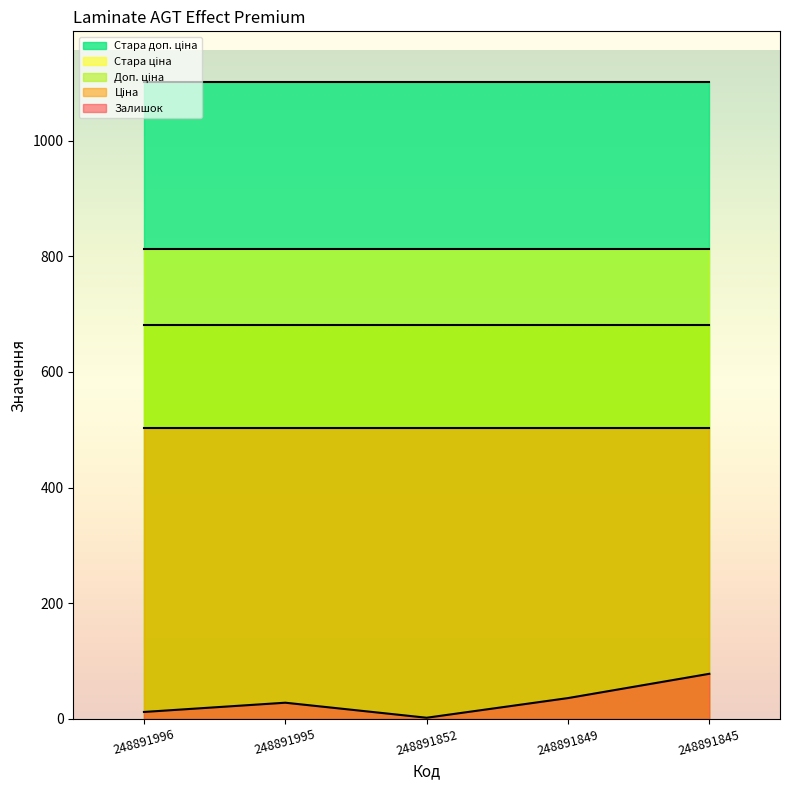

At which label does Стара ціна reach its peak?

248891996